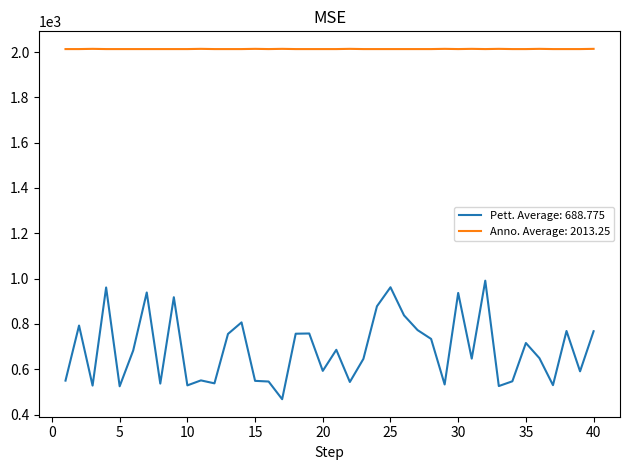

True or false: Anno. Average: 2013.25 and Pett. Average: 688.775 intersect in this chart.

False